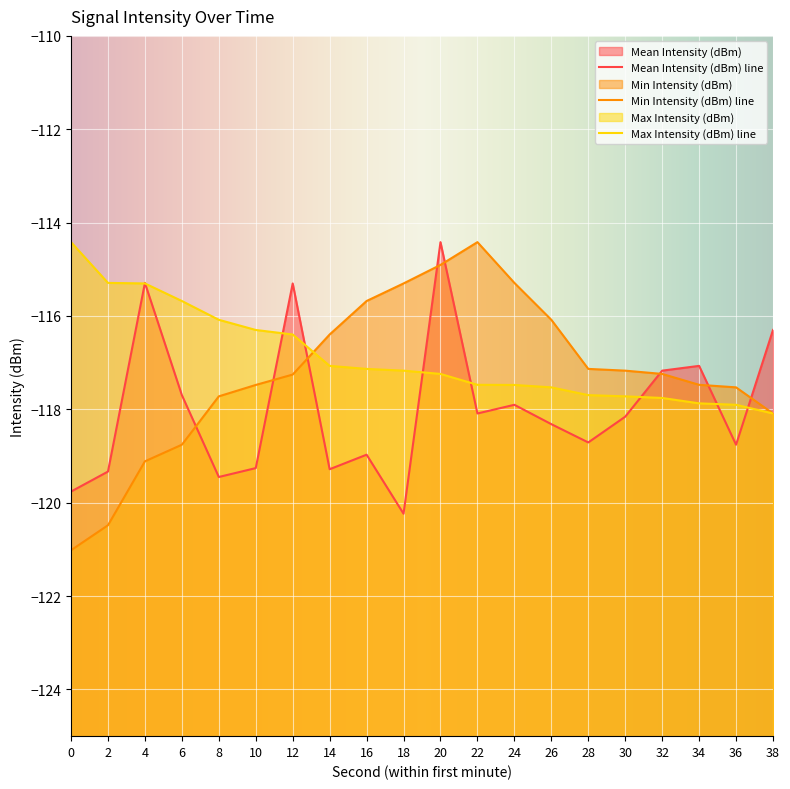

How many data points does each series have?

20